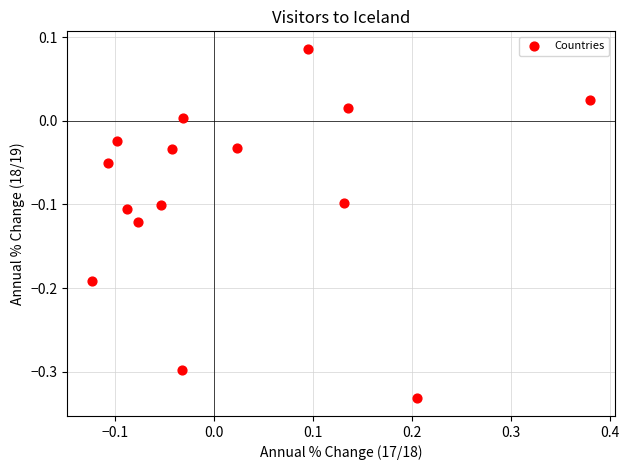

What is the range of Y values (max minus min)?

0.4